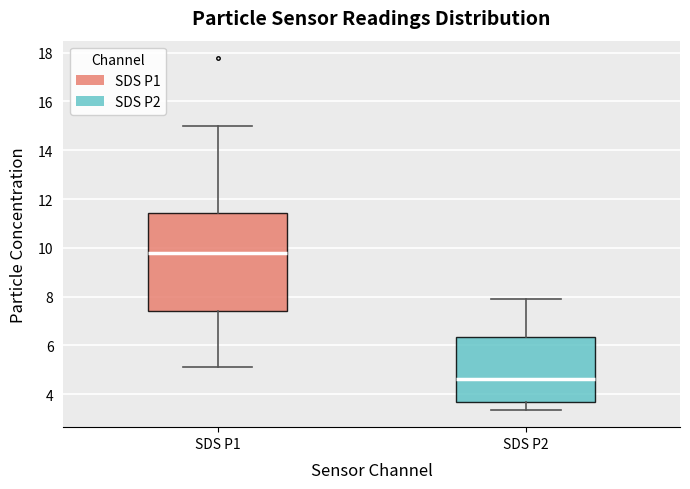

Reading left to right, read every box against the y-axis: the position of its median line, the range the box covers, and the ends of its whiskers. The values are not printed on the chart, so give them approximately, as read against the axis.

SDS P1: median 9.8, box 7.4 to 11.4, whiskers 5.2 to 15.0
SDS P2: median 4.6, box 3.8 to 6.4, whiskers 3.4 to 8.0